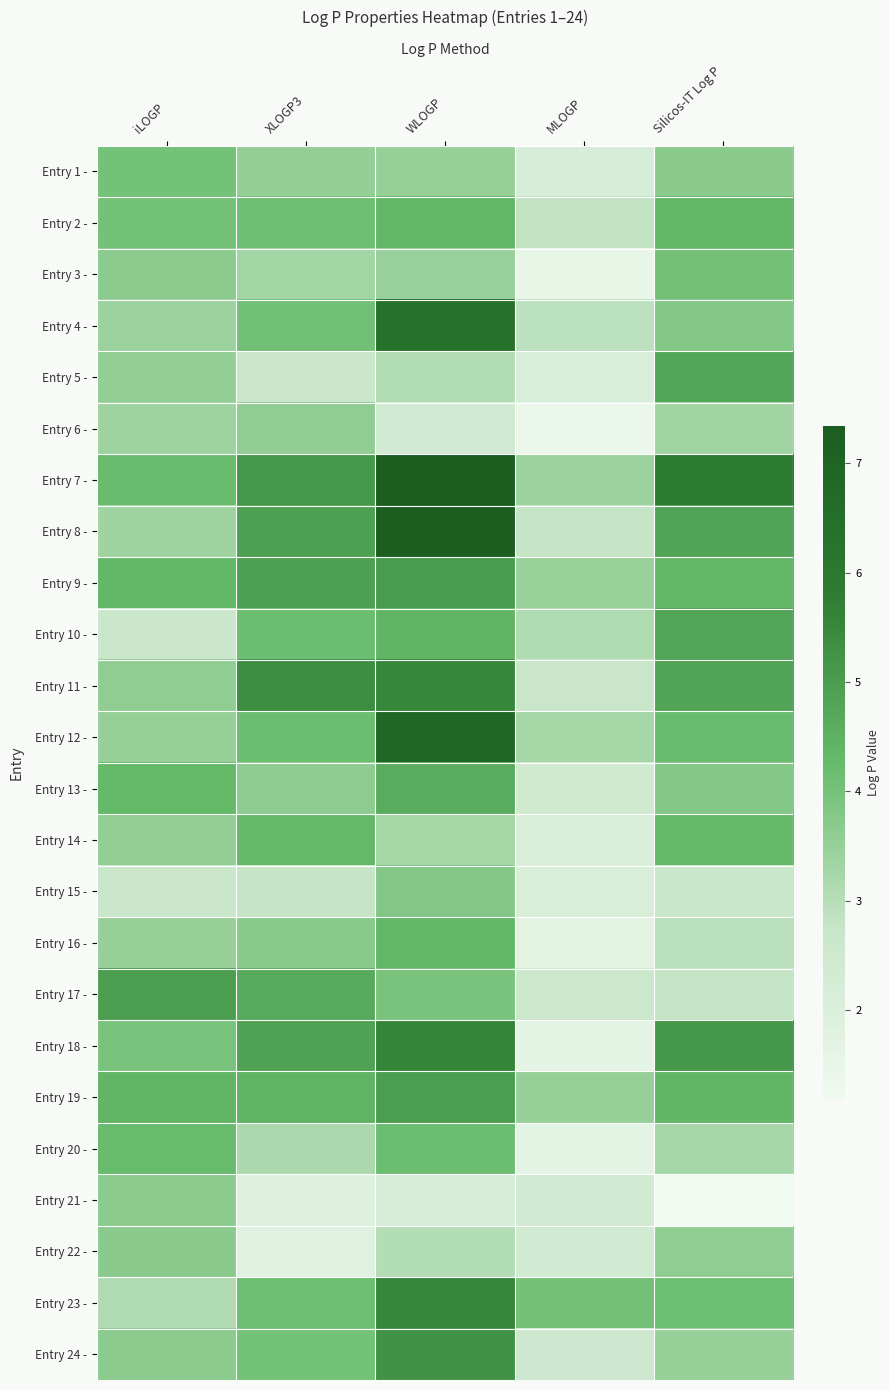

At which category is the sum across all series the highest?

WLOGP